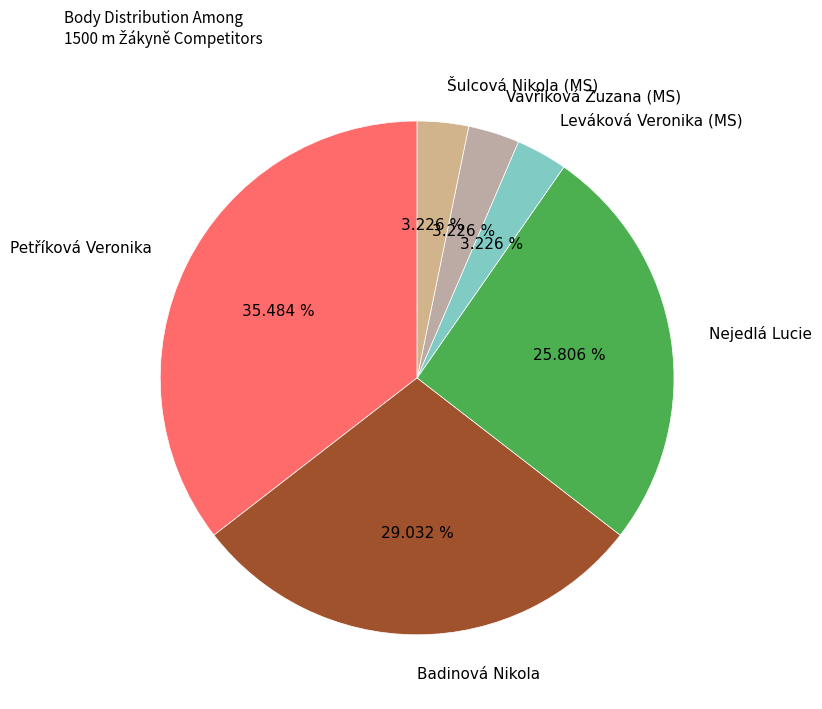

What is the largest slice in the pie chart?

Petříková Veronika